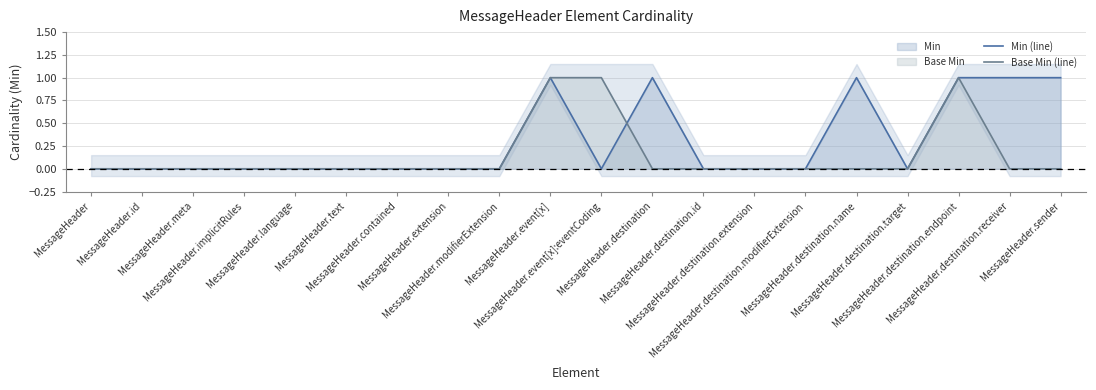

True or false: Min (line) has a value of 1 at MessageHeader.destination.endpoint.

True